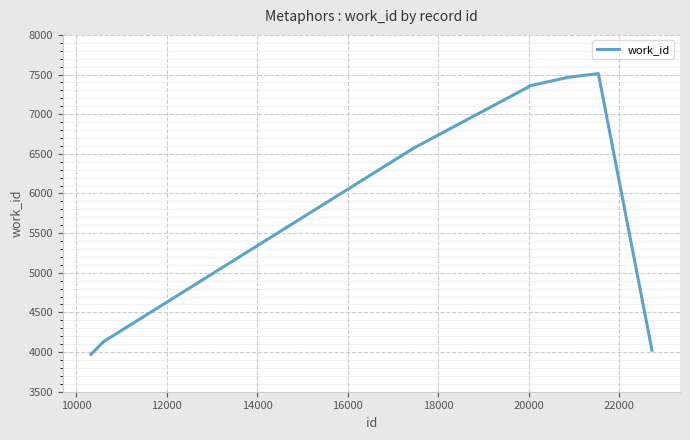

What is the maximum value shown in the chart?

7512